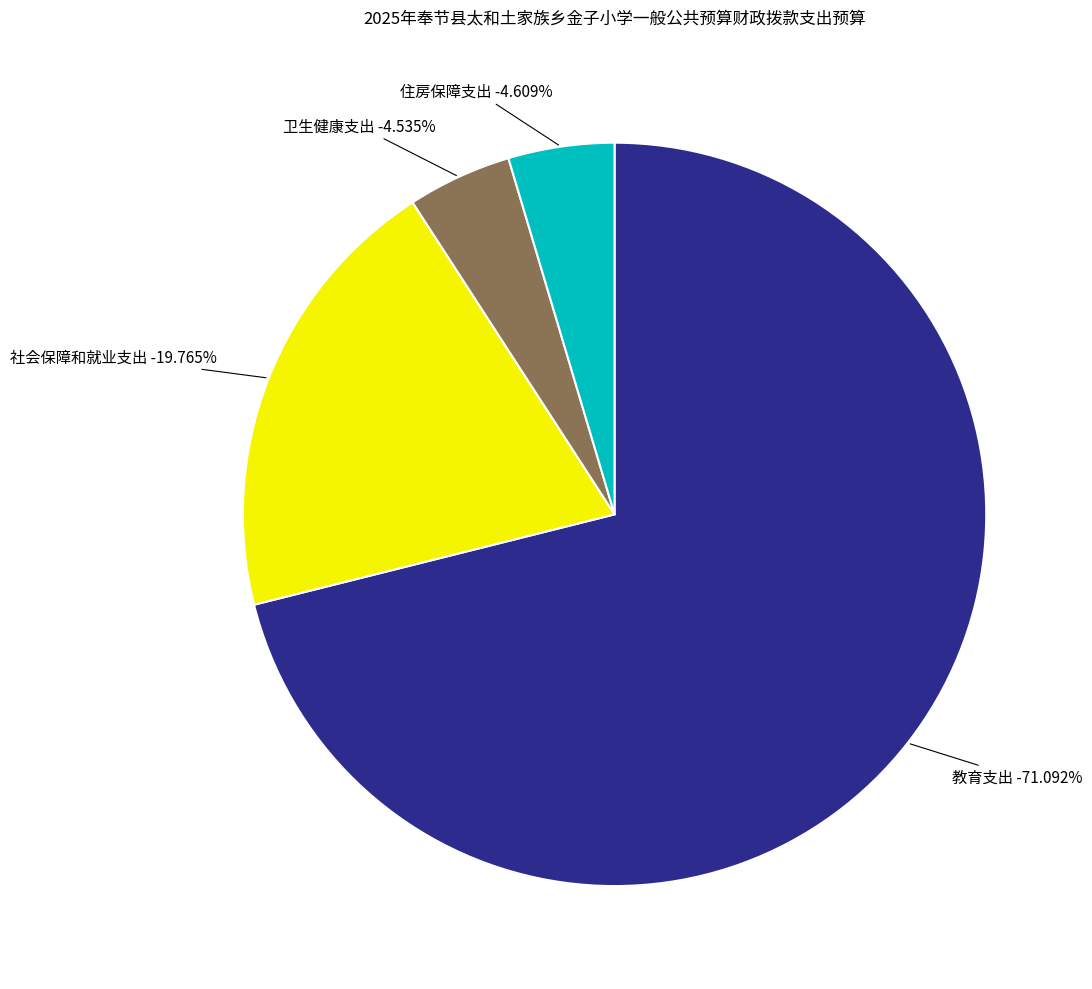

Between 卫生健康支出 and 教育支出, which is larger?

教育支出